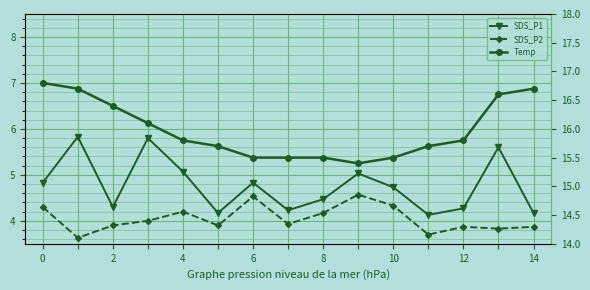

Which series has the largest total across all categories?

Temp